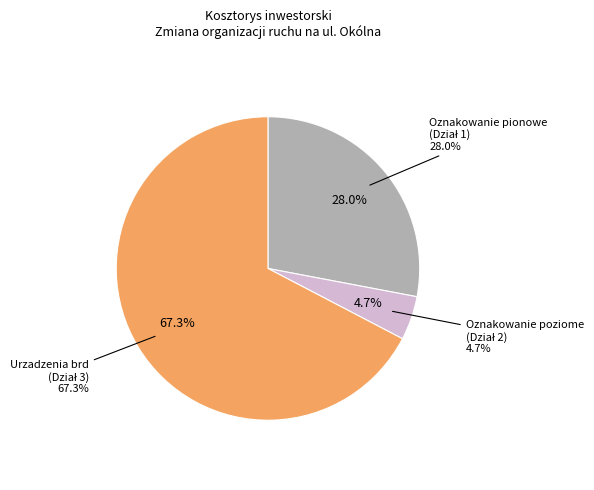

Do Oznakowanie pionowe
(Dział 1) and Urzadzenia brd
(Dział 3) together represent more than half of the pie?

Yes